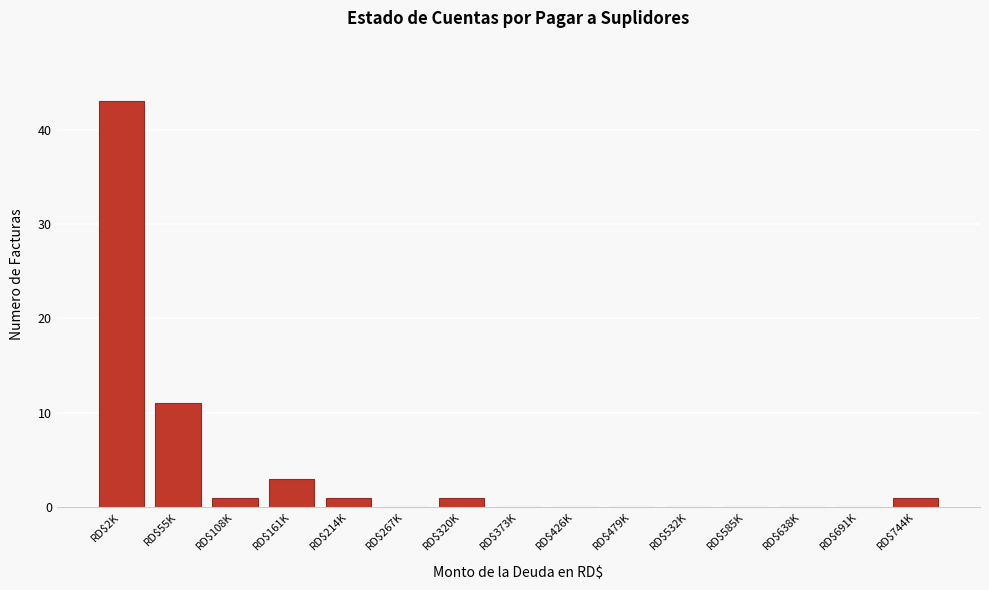

The chart shows a value of 1 at RD$214K. True or false?

True